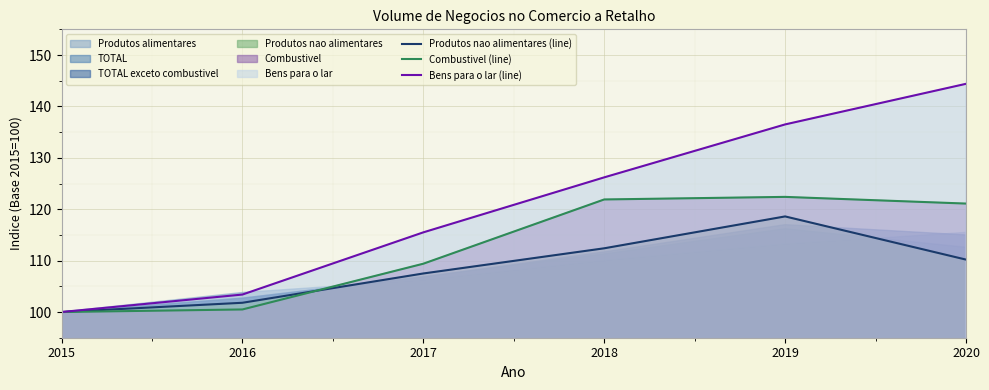

How many lines are shown in the chart?

3